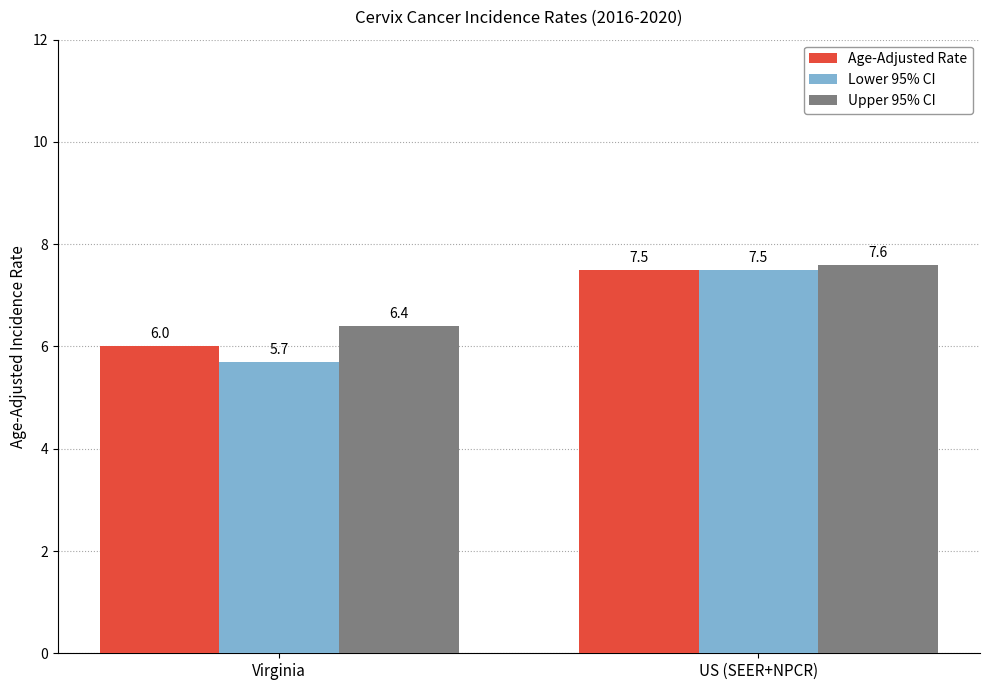

What are all the series names shown in the legend?

Age-Adjusted Rate, Lower 95% CI, Upper 95% CI